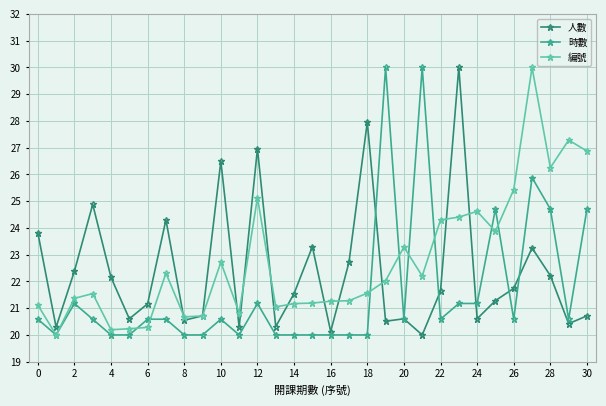

What is the minimum value shown in the chart?

20.0